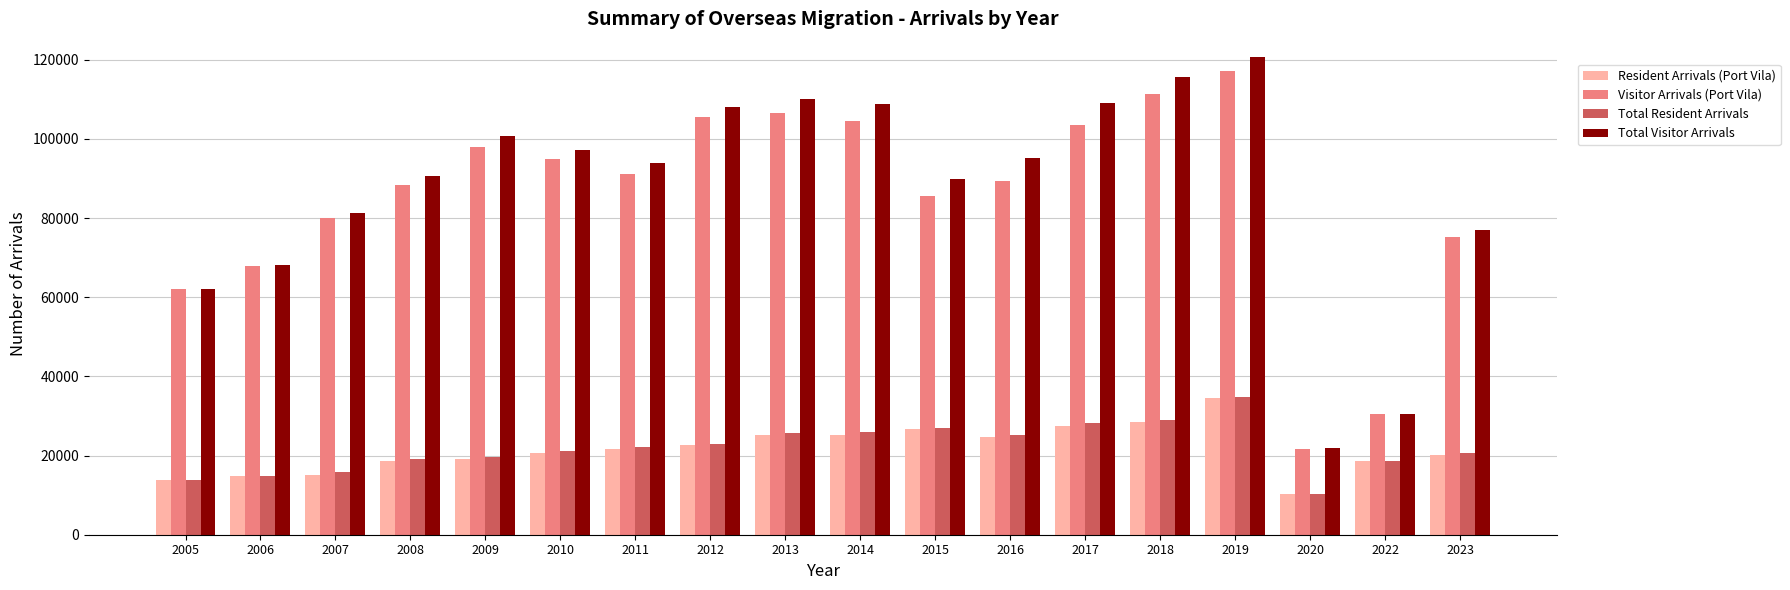

What is the difference between the highest and lowest values at 2006?

53338